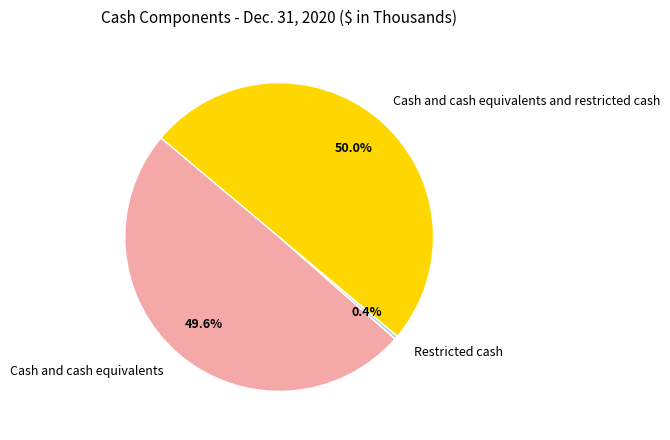

To the nearest percent, what is the combined percentage of Cash and cash equivalents and Cash and cash equivalents and restricted cash?

100%